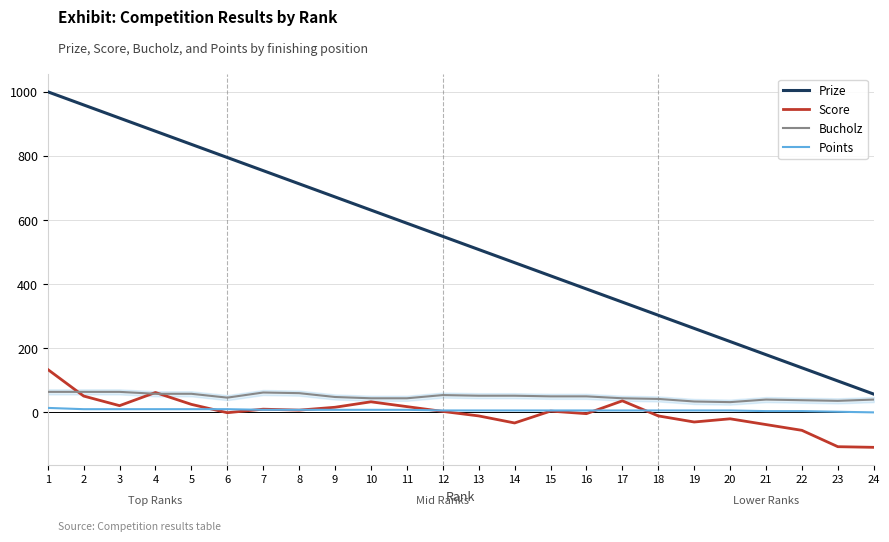

What is the sum of the Prize values at 19 and 20?

483